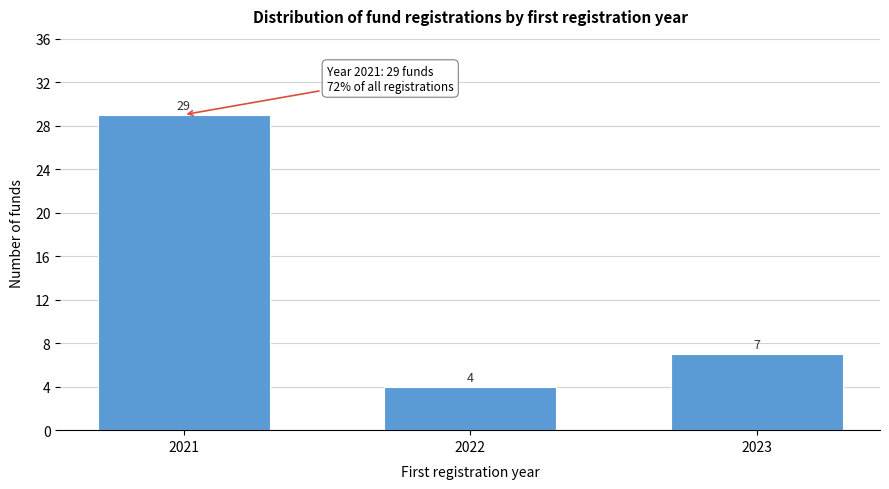

Reading left to right, list all the values displayed in this chart.

2021=29	2022=4	2023=7